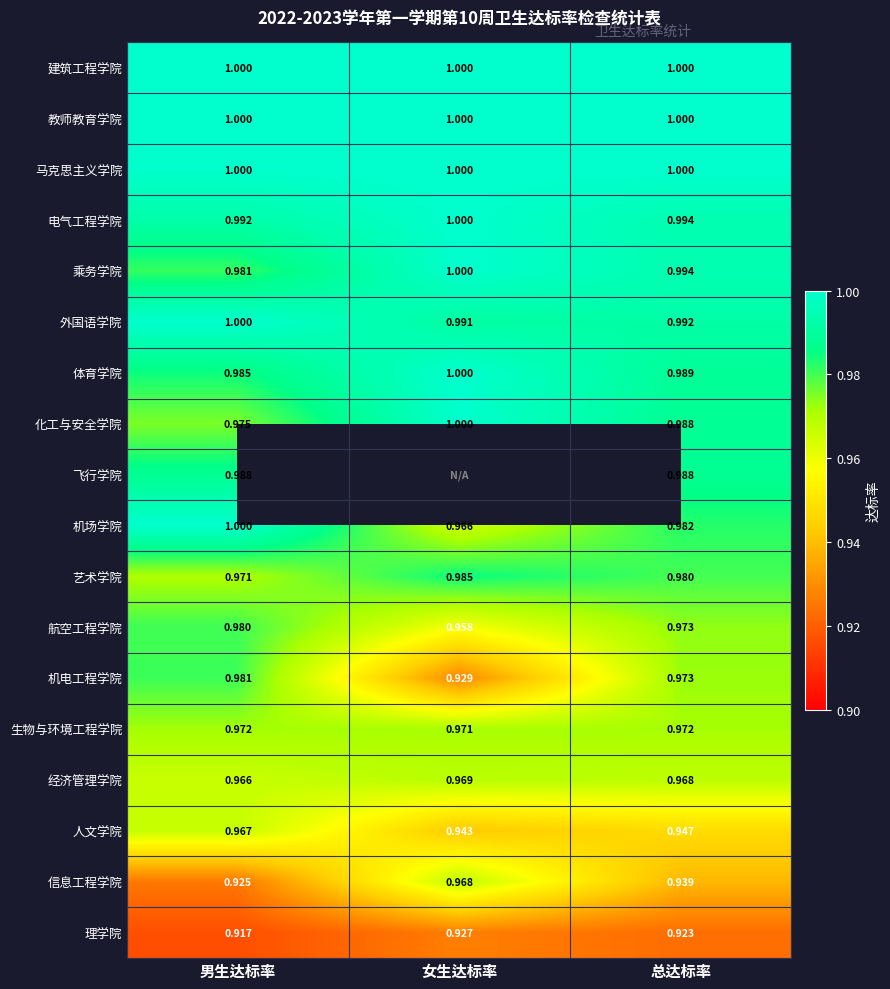

Which category has the lowest value in the 理学院 series?

男生达标率